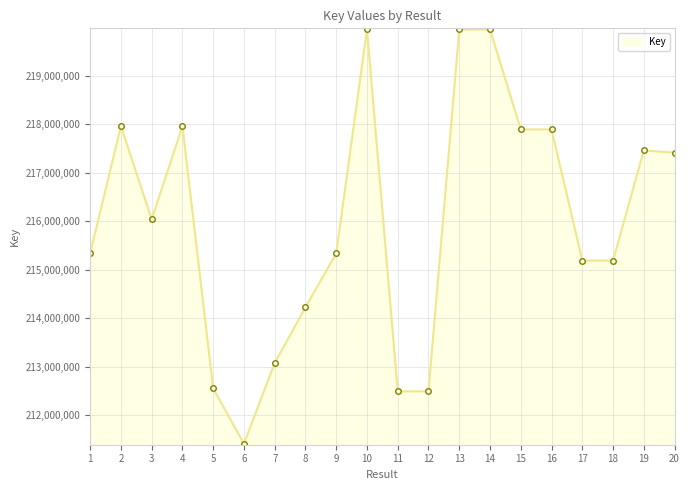

Where is the first local maximum?

2